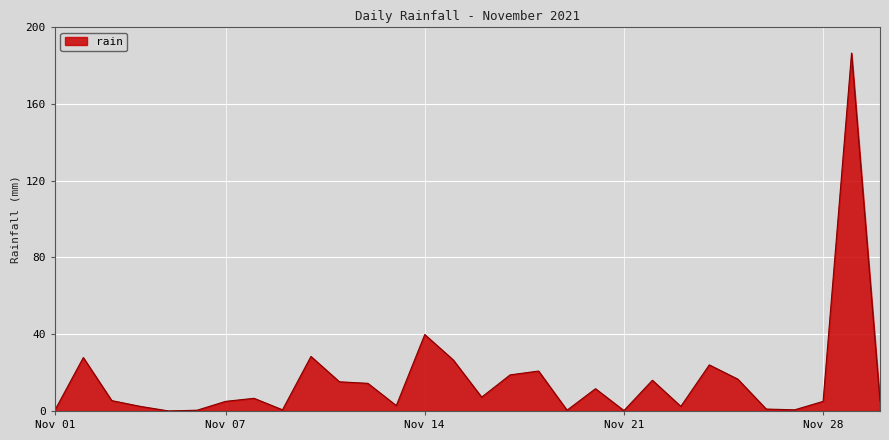

What is the greatest value displayed?

186.4